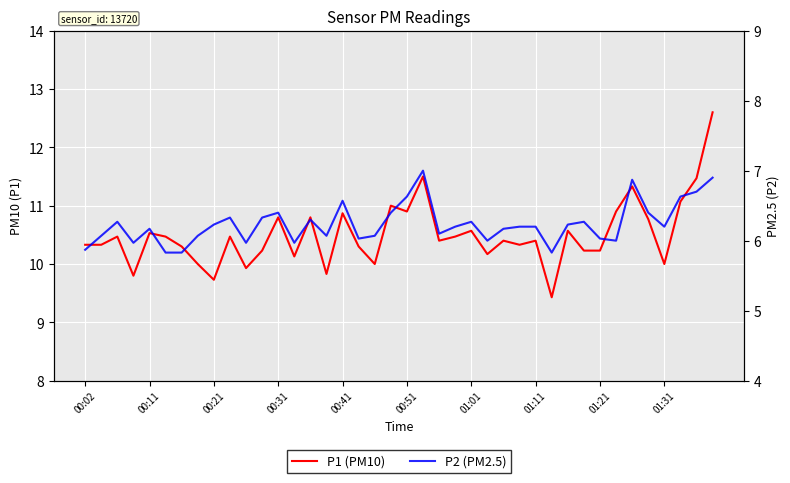

True or false: P2 (PM2.5) has more than 1 interior local peaks.

True